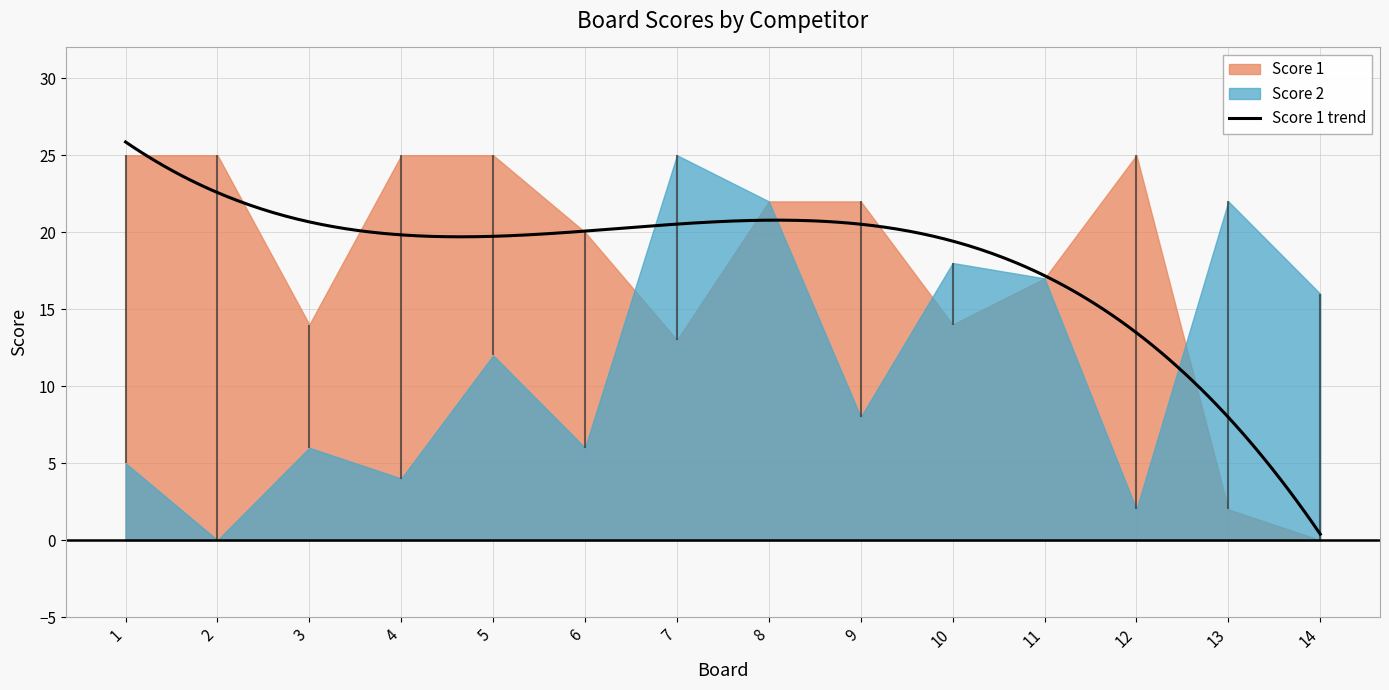

The value of Score 2 at 6 is 6. True or false?

True